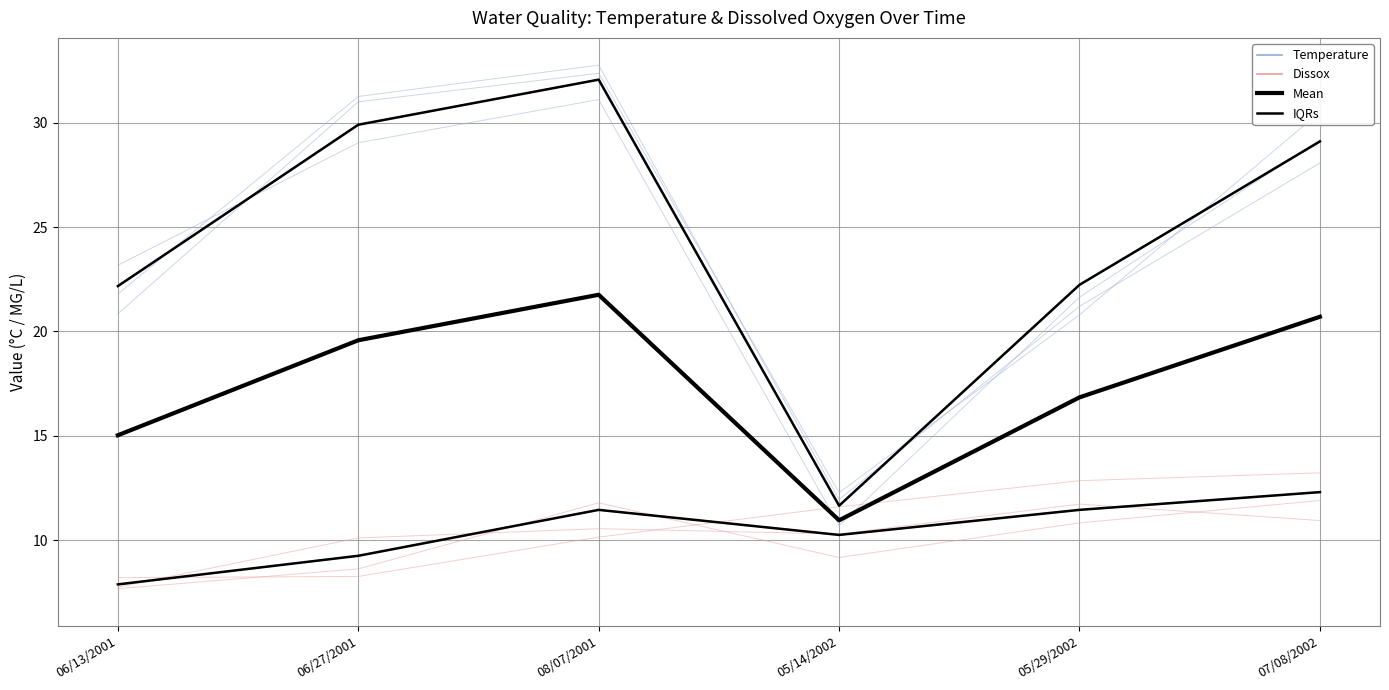

What is the total value across all series at 08/07/2001?

97.3